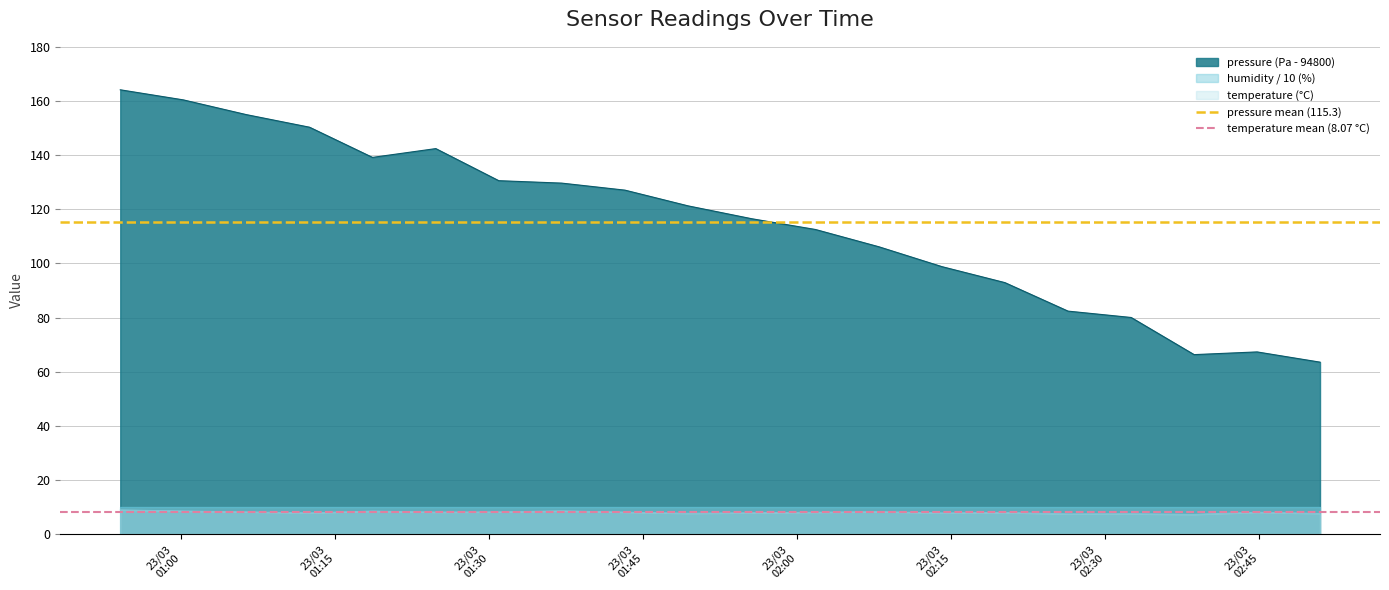

What is the lowest value of the pressure (Pa - 94800) series?

63.5